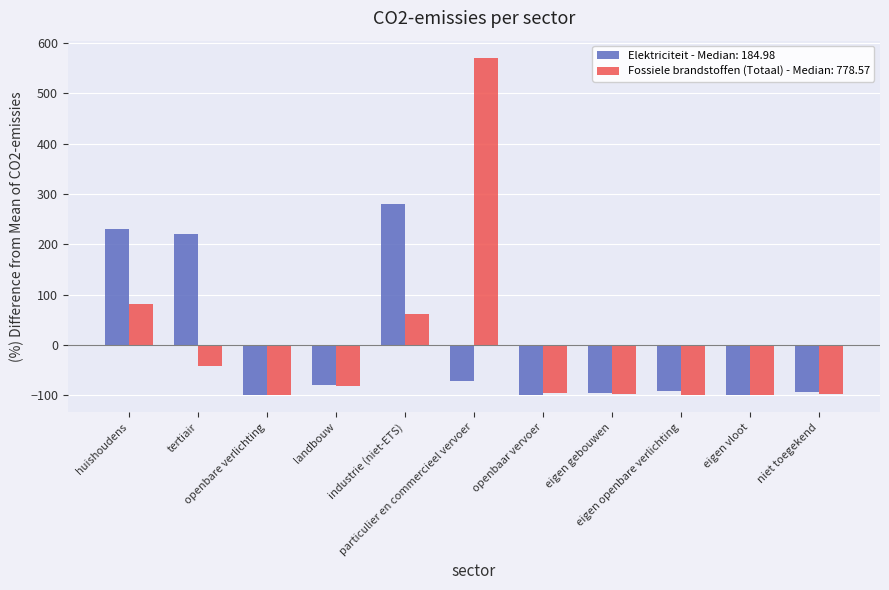

At how many categories does at least one series exceed 190?

4